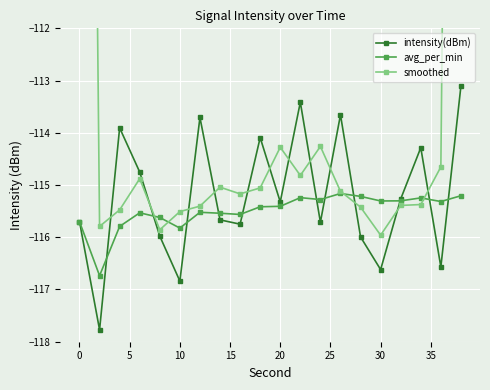

How many interior local valleys does the intensity(dBm) series have?

7